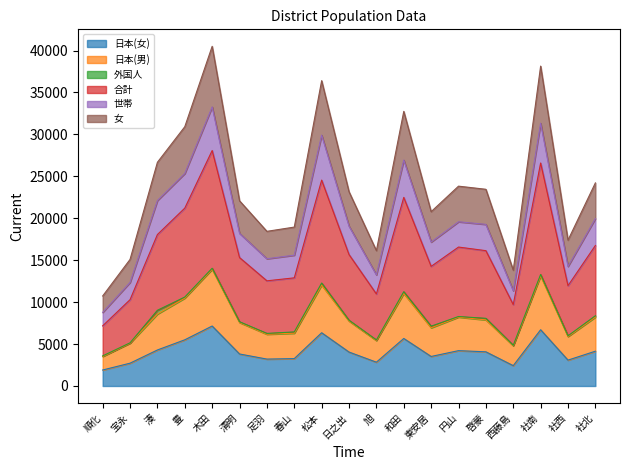

Where is 合計 nearest to the value 17626?

湊